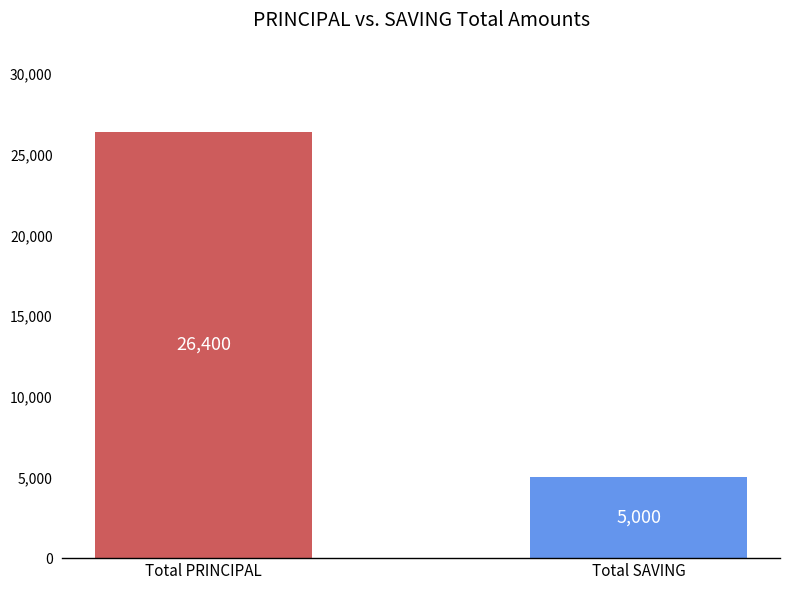

What are all the series names shown in the legend?

PRINCIPAL, SAVING